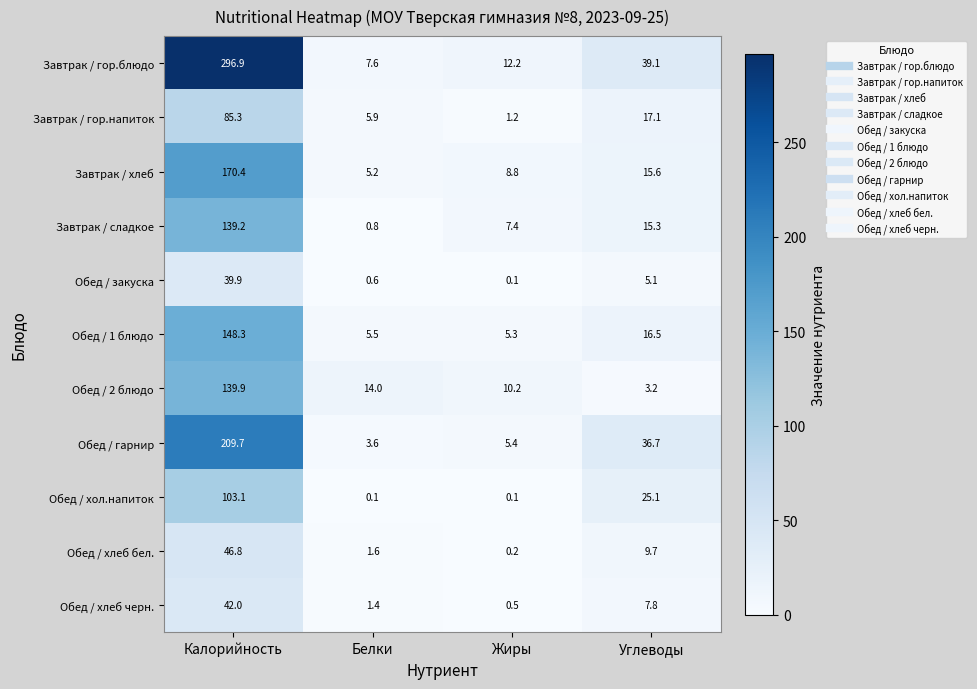

How many data points in Обед / 1 блюдо are above 16?

2